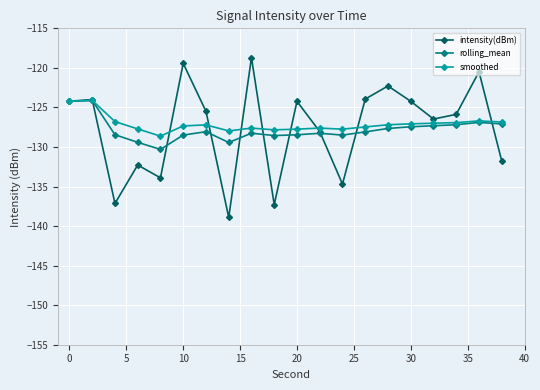

Does the chart have visible grid lines?

Yes